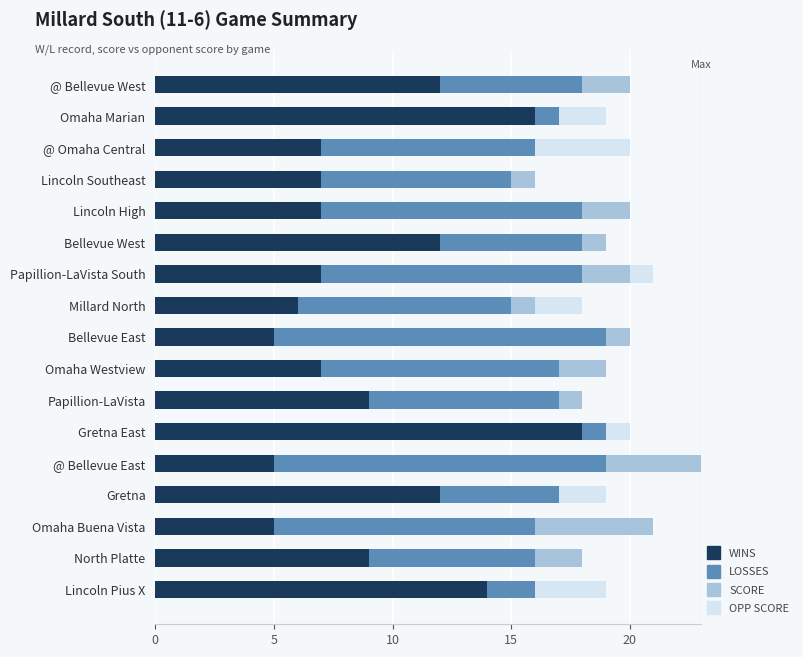

At which category is the sum across all series the highest?

@ Bellevue East